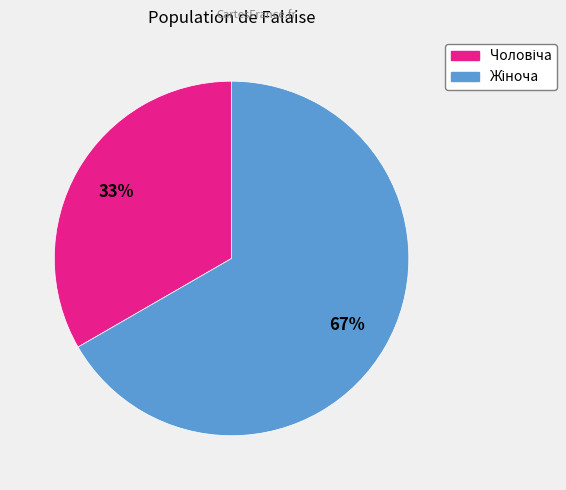

To the nearest percent, what is the average slice percentage?

50%